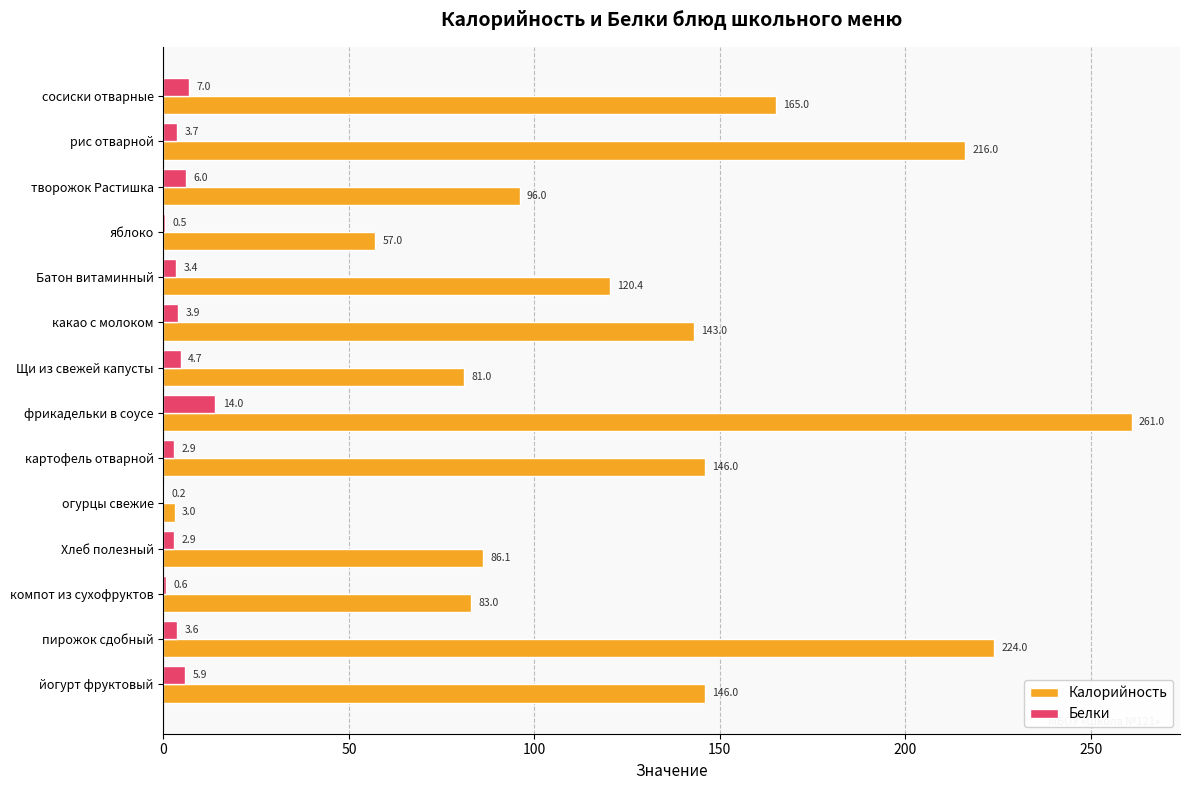

At which category is the sum across all series the highest?

фрикадельки в соусе